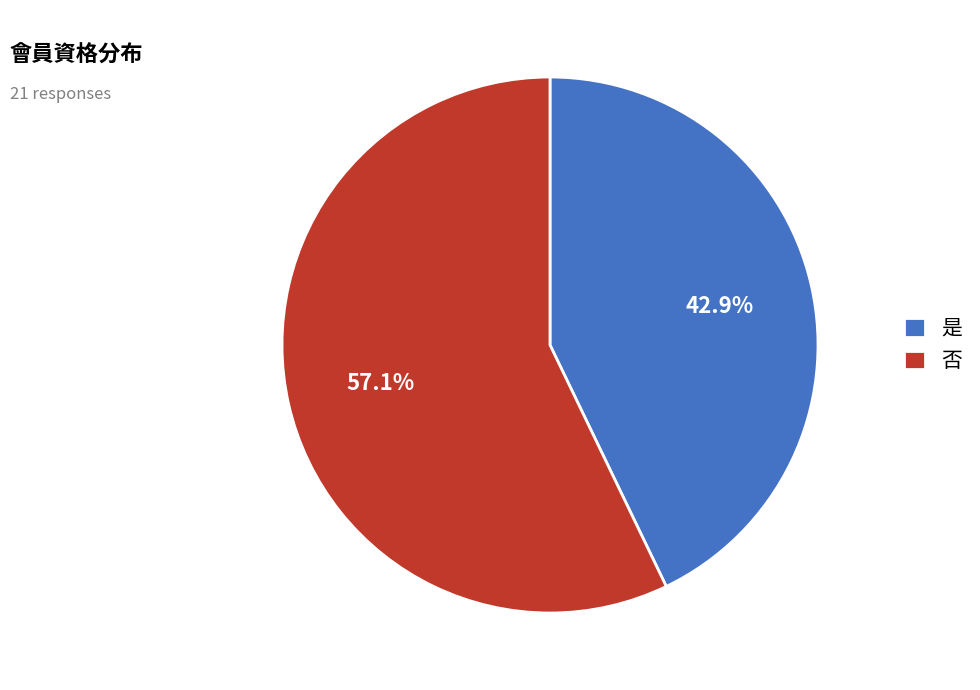

Approximately how many times larger is the value at 否 compared to 是?

1.3